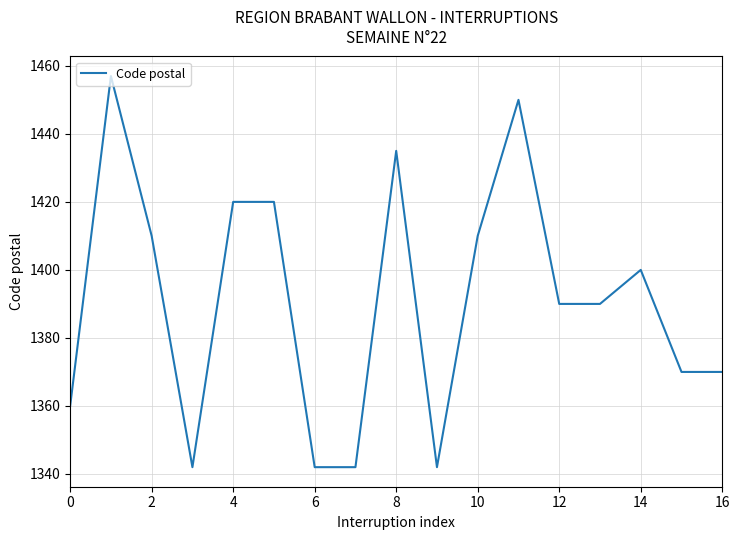

Does the chart have visible grid lines?

Yes